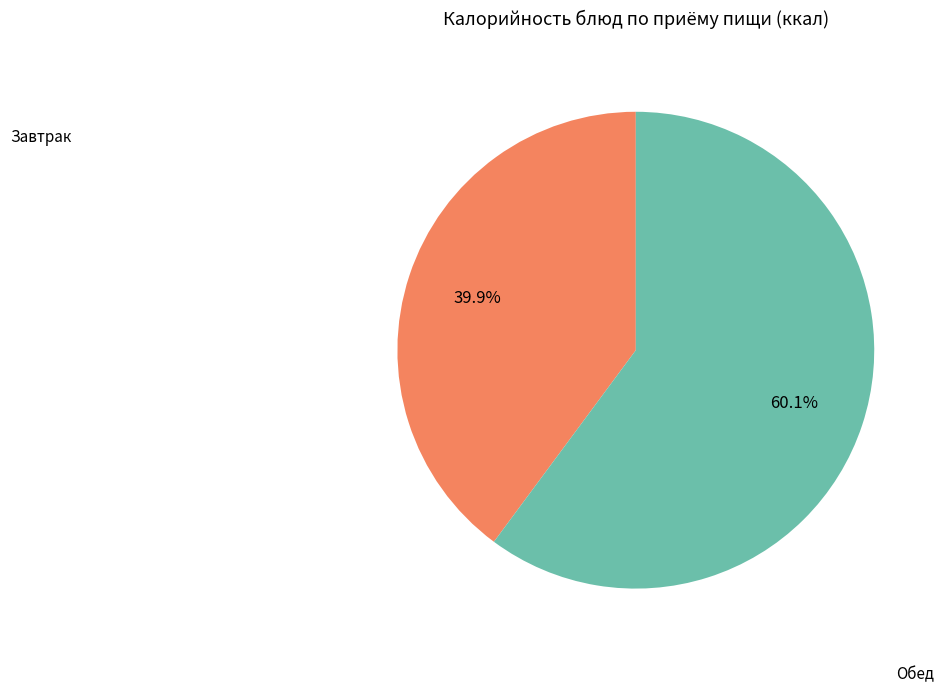

Is there a majority slice in this chart?

Yes